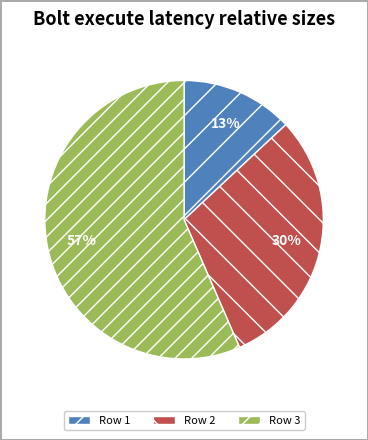

Does Row 1 represent more than half of the total?

No